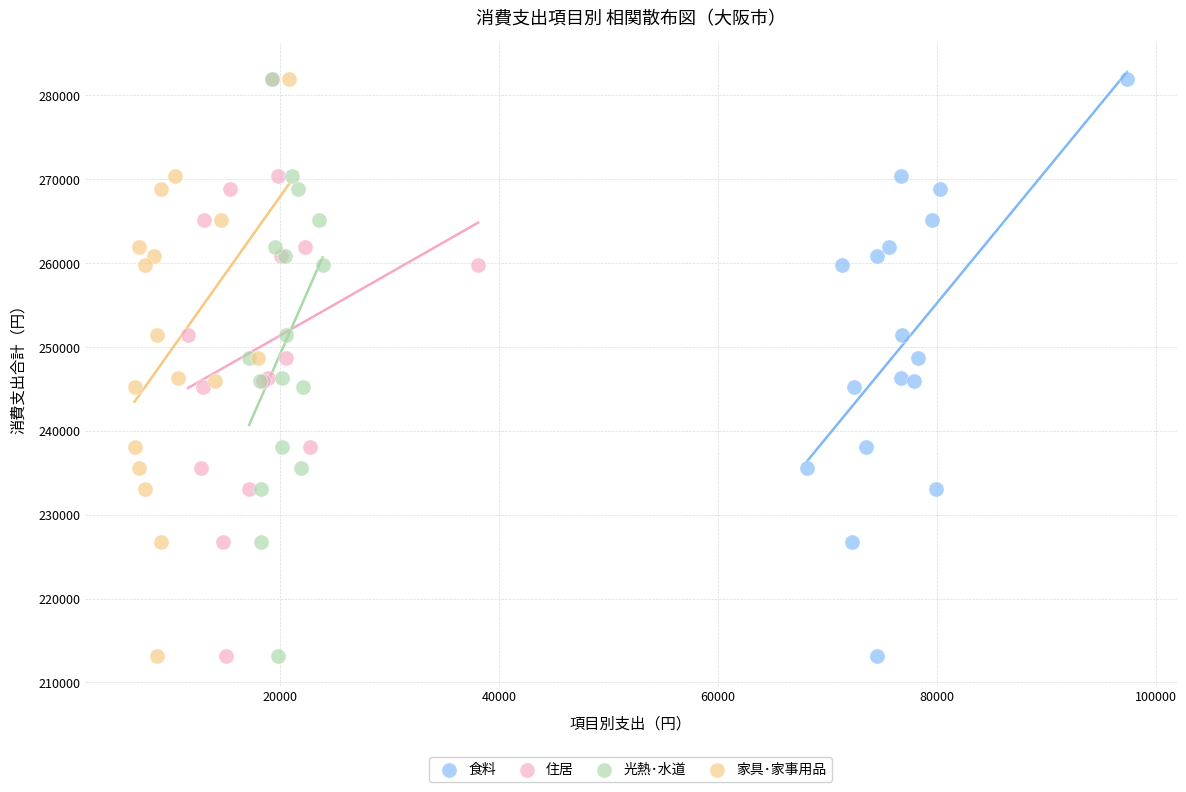

What are all the series names shown in the legend?

食料, 住居, 光熱･水道, 家具･家事用品